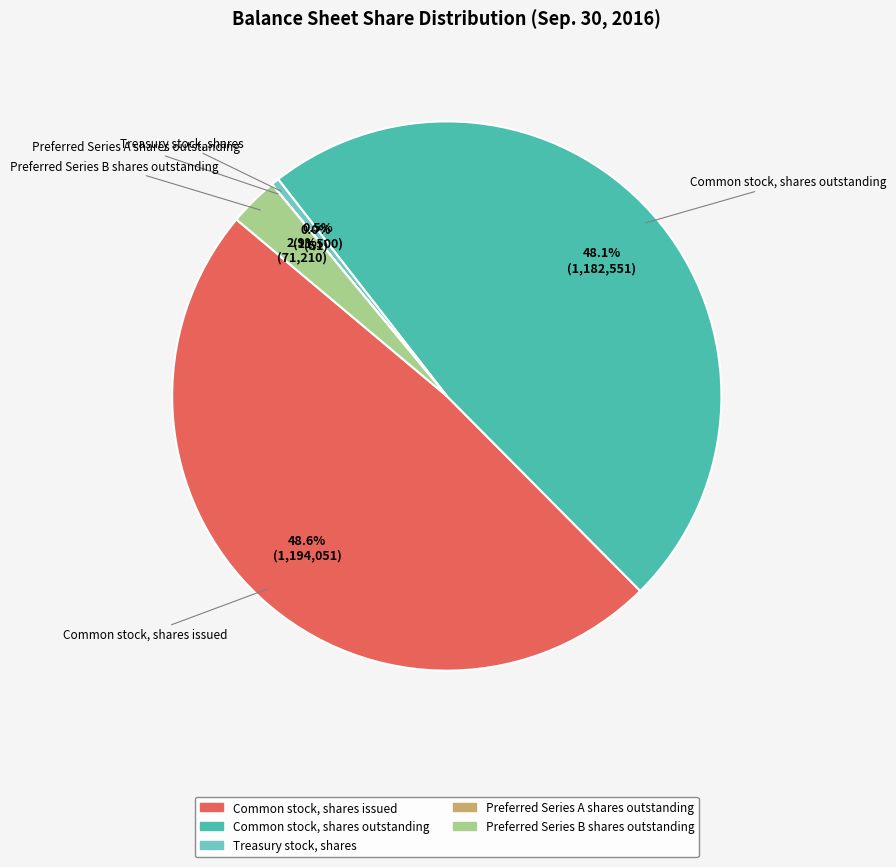

What percentage is the Common stock, shares issued slice, to the nearest percent?

49%